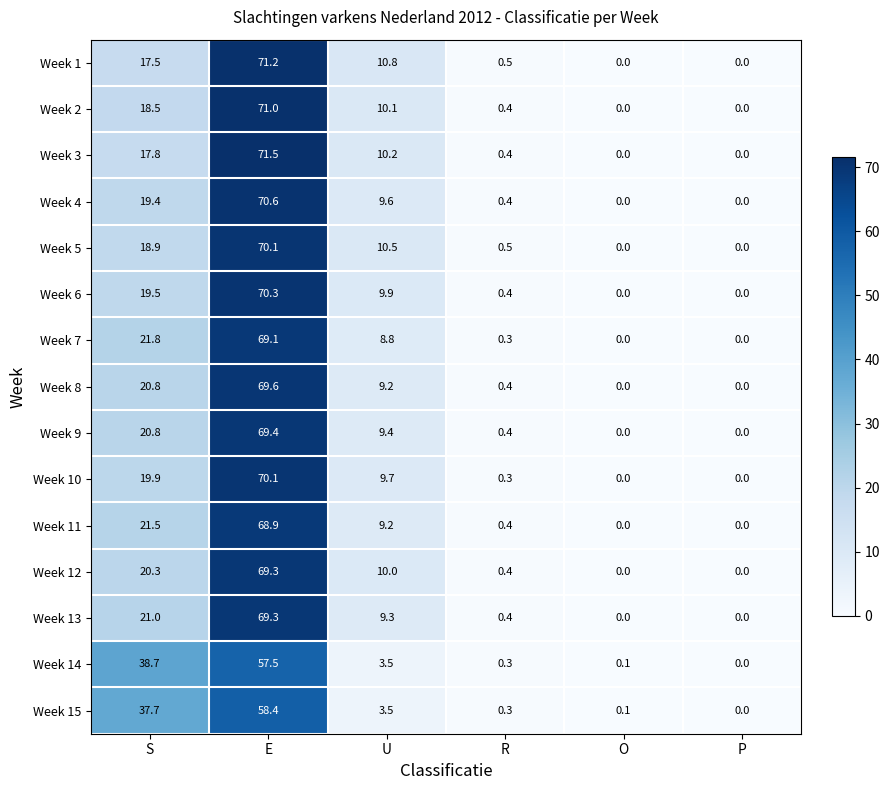

What is the difference between the highest and lowest values at S?

21.2